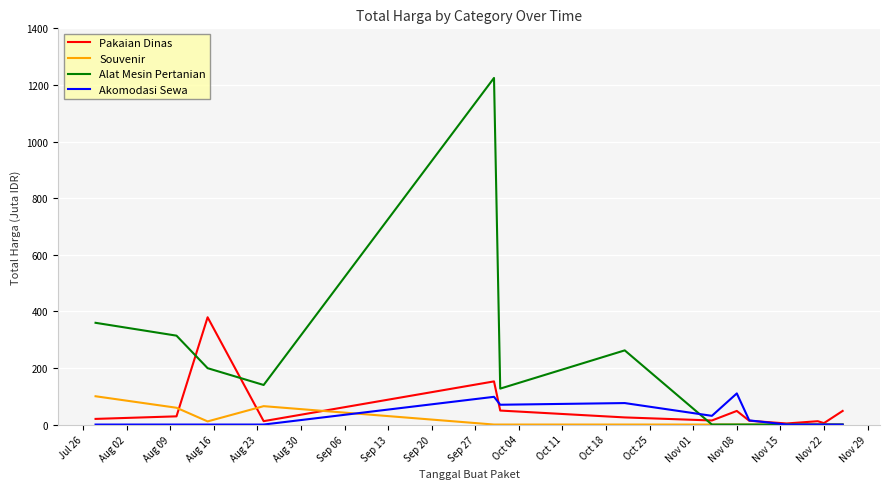

Does the chart display data point markers on the line(s)?

No